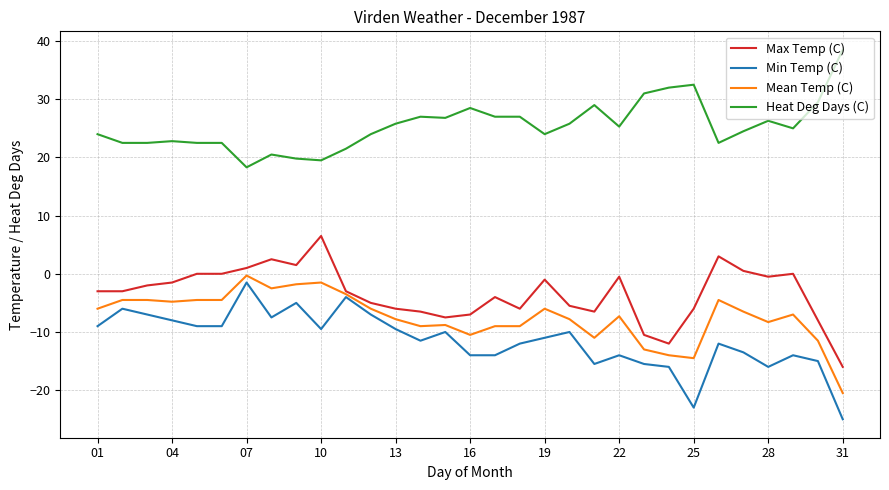

What is the minimum value for Mean Temp (C)?

-20.5